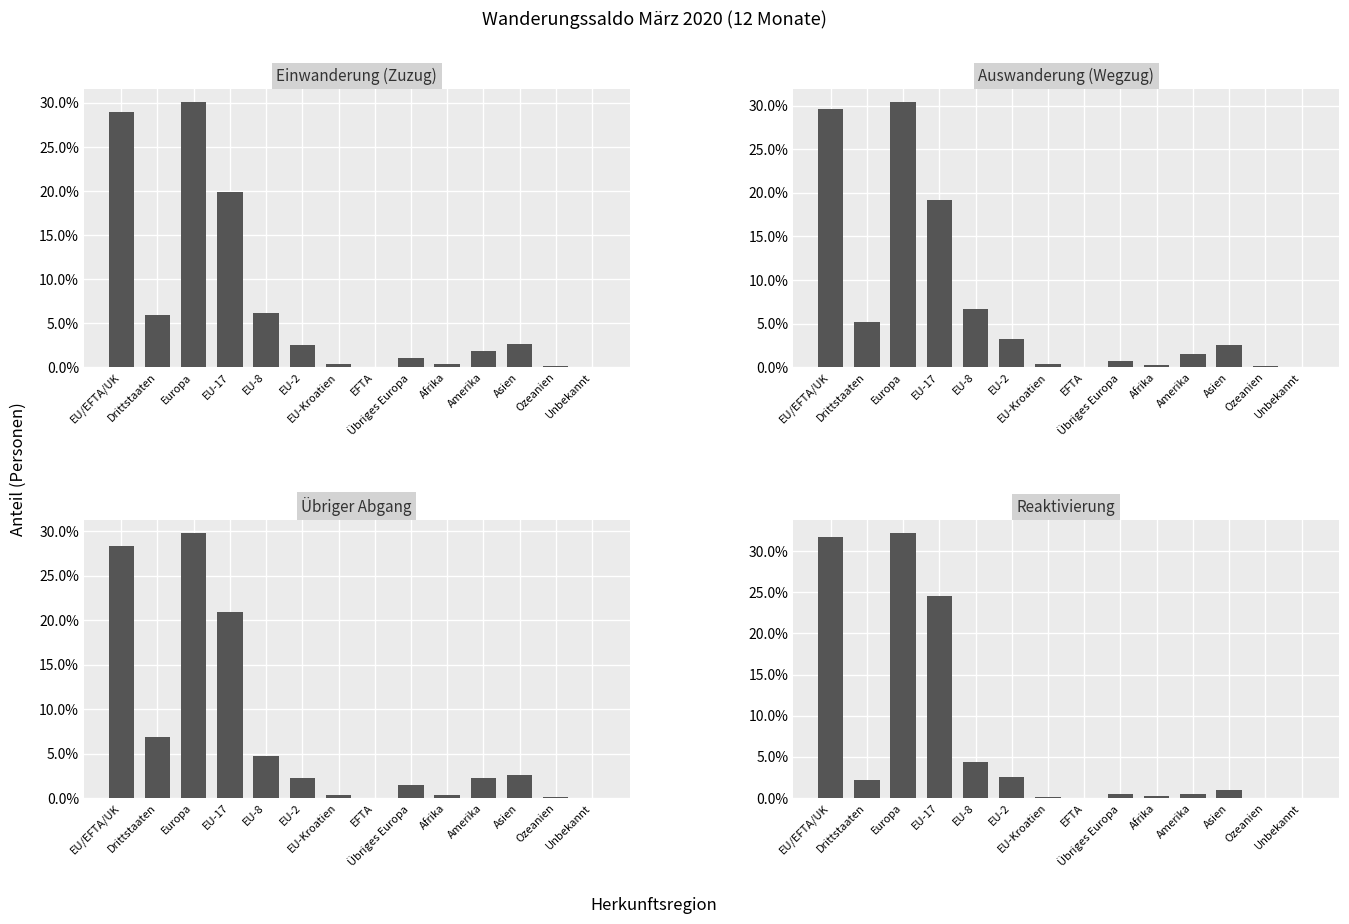

Which label corresponds to the largest value in the chart?

Europa